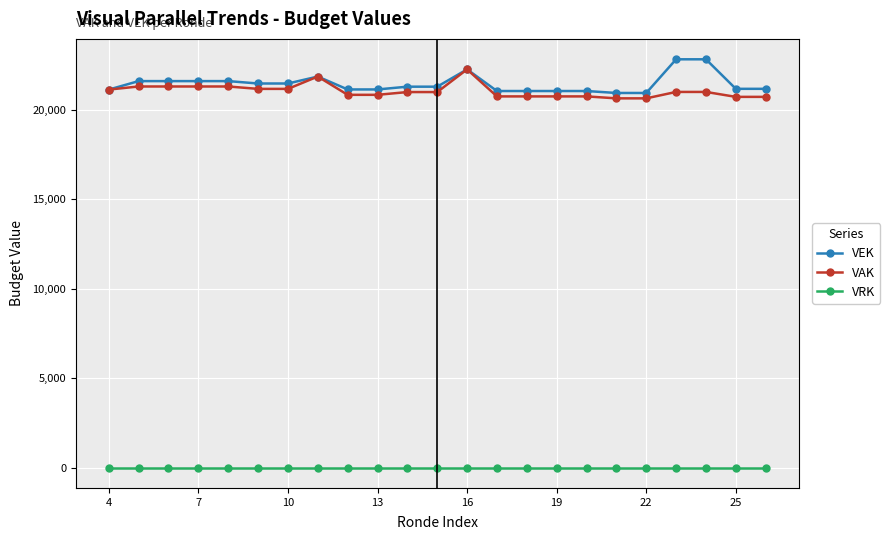

True or false: VRK and VAK intersect in this chart.

False